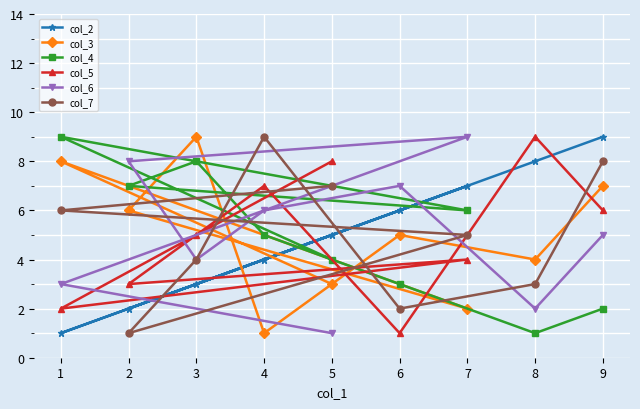

What is the sum of all col_5 values?

45